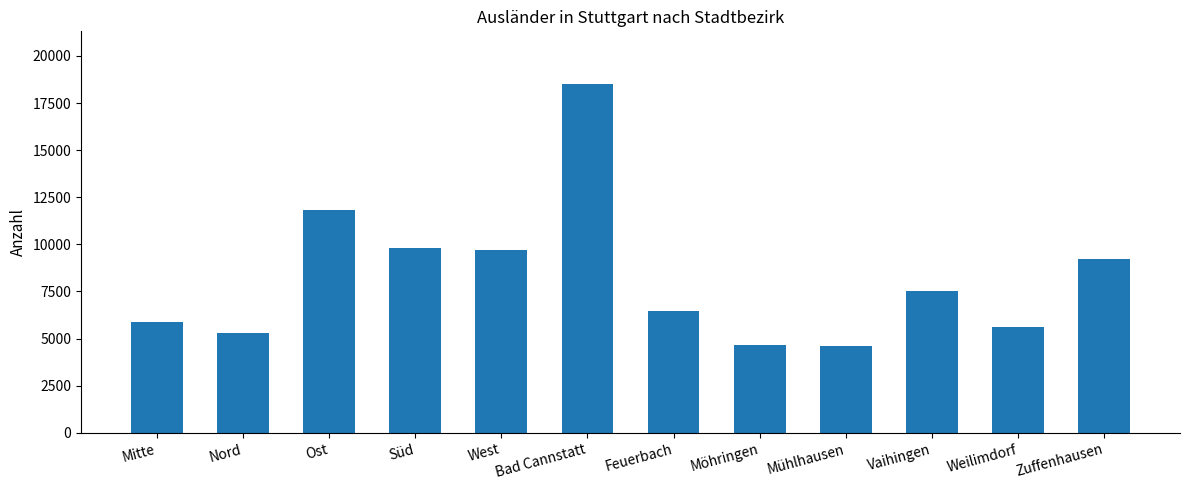

The value at Zuffenhausen is 5091. True or false?

False